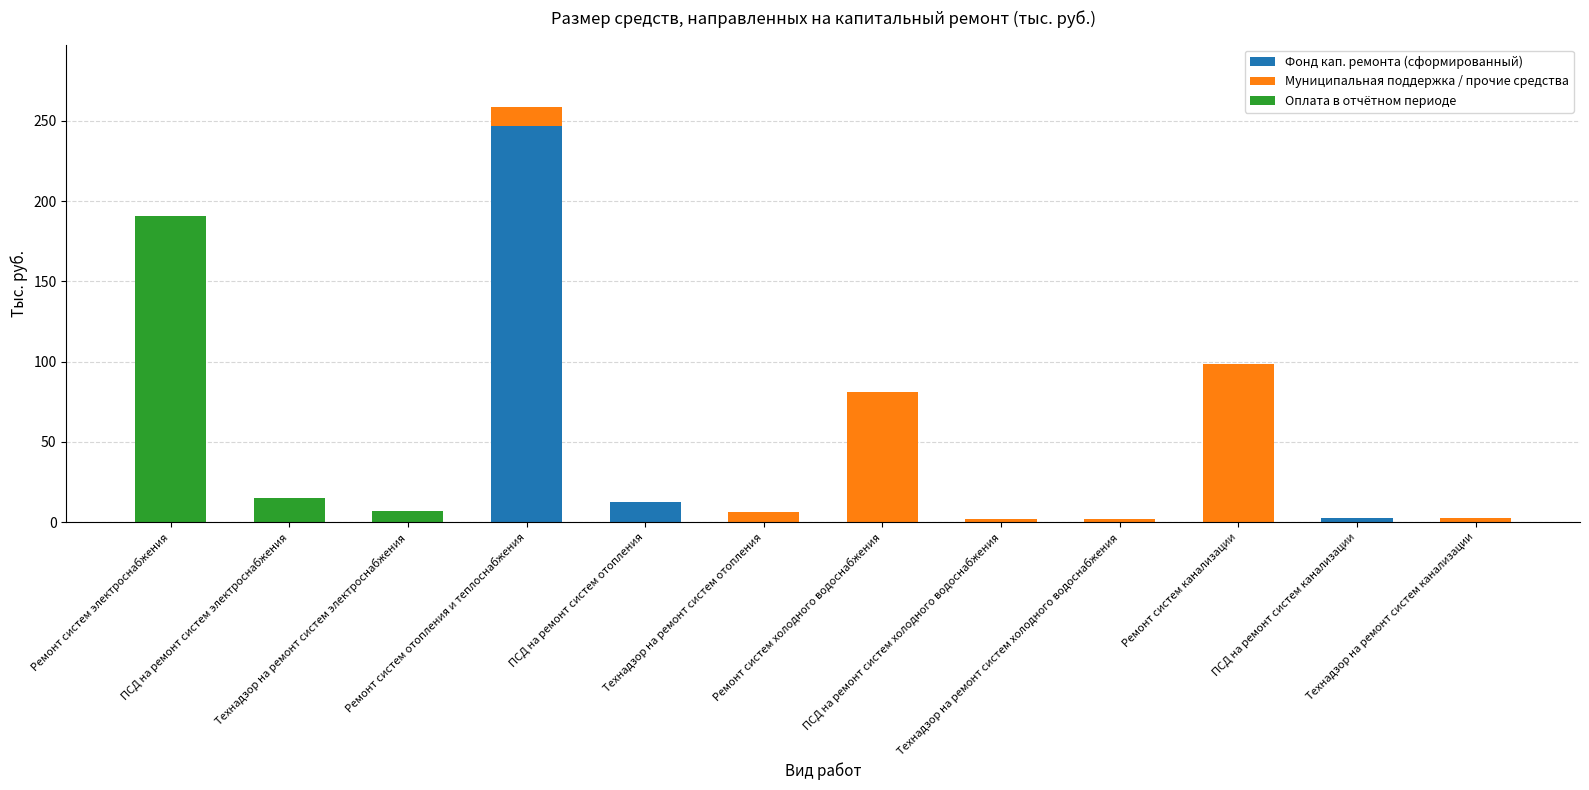

What is the sum of all Фонд кап. ремонта (сформированный) values?

261.7